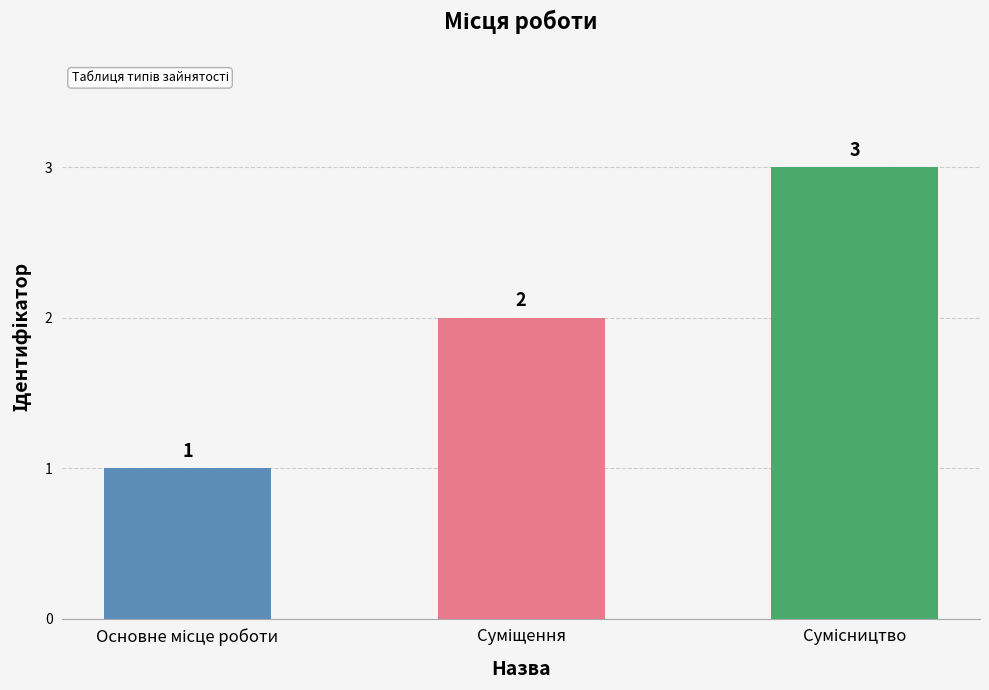

What is the greatest value displayed?

3